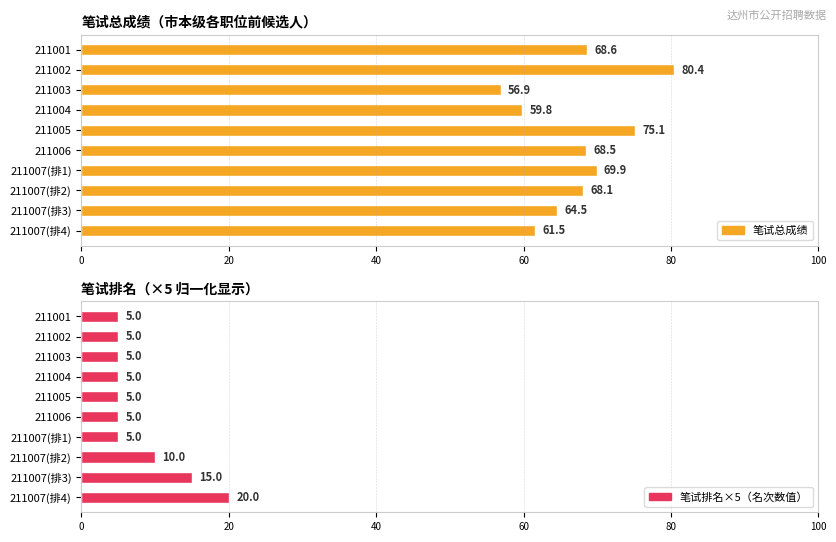

What is the average value of the 笔试排名×5（名次数值） series?

8.0